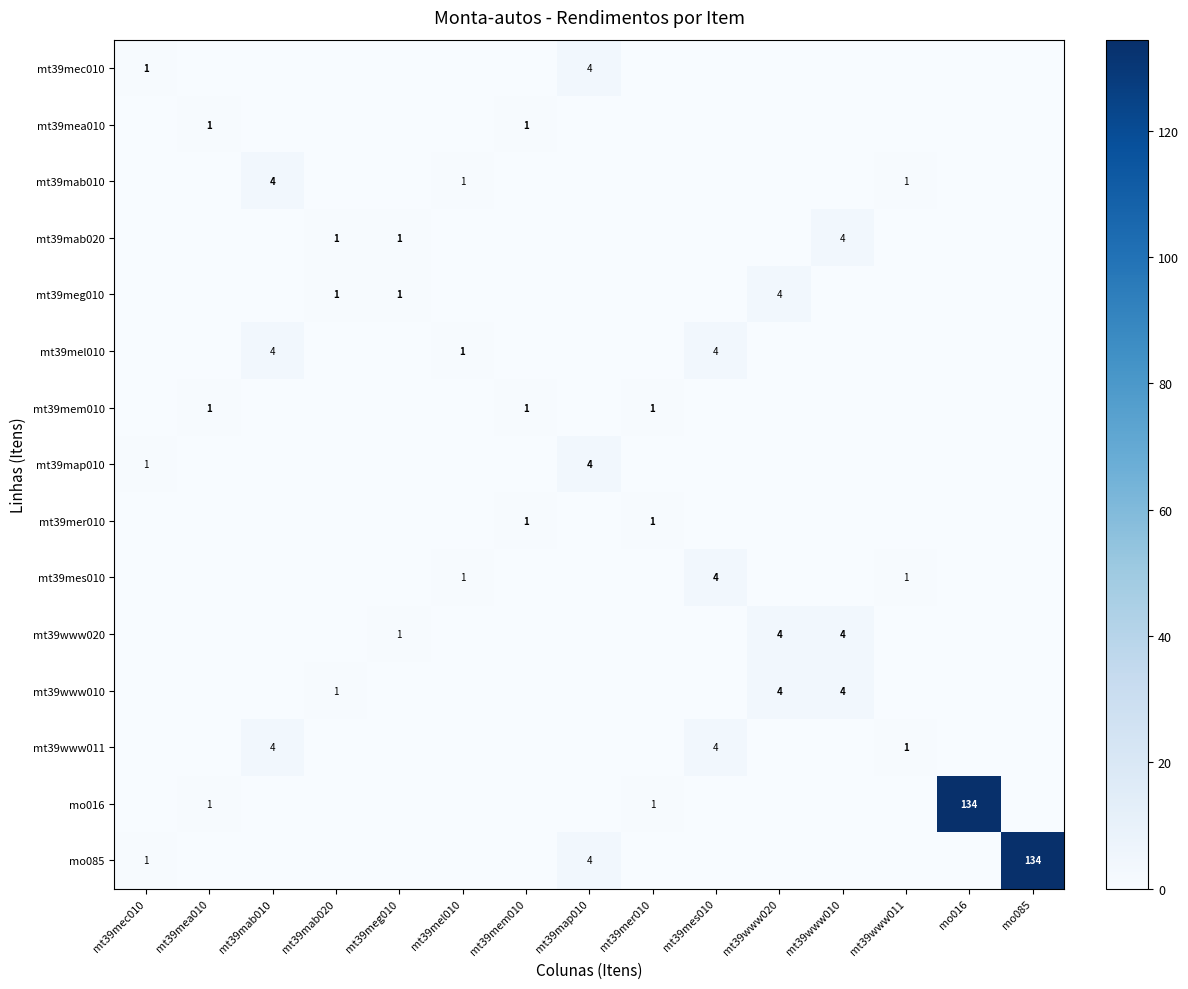

How many categories are shown in the chart?

15